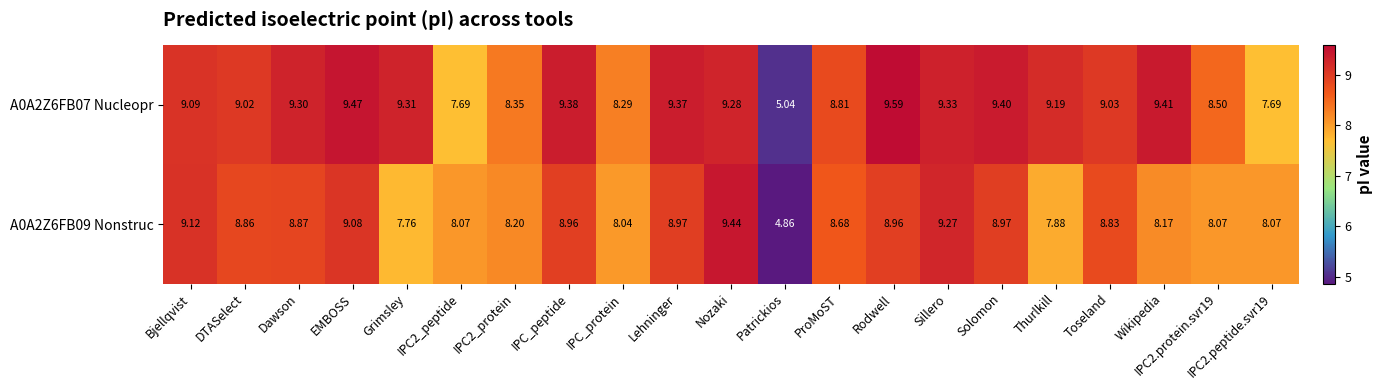

At which label does A0A2Z6FB09 Nonstruc reach its minimum?

Patrickios